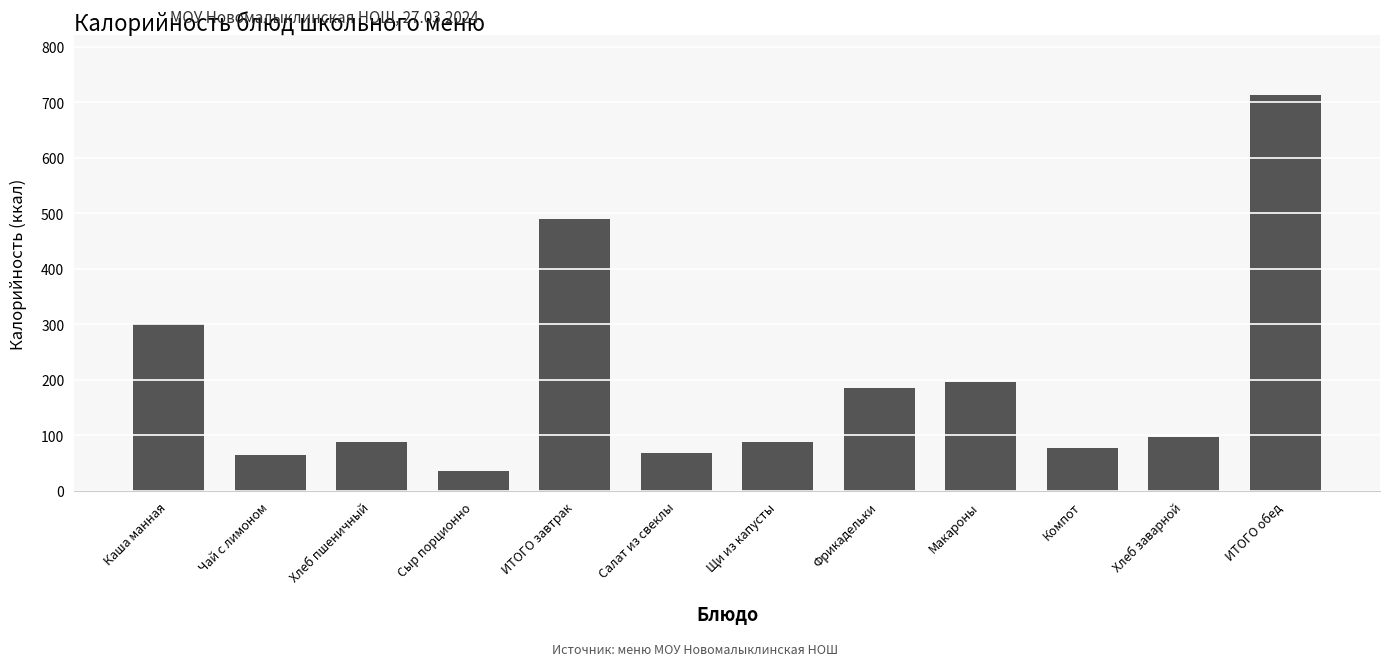

Where does the data first go above 97?

Каша манная